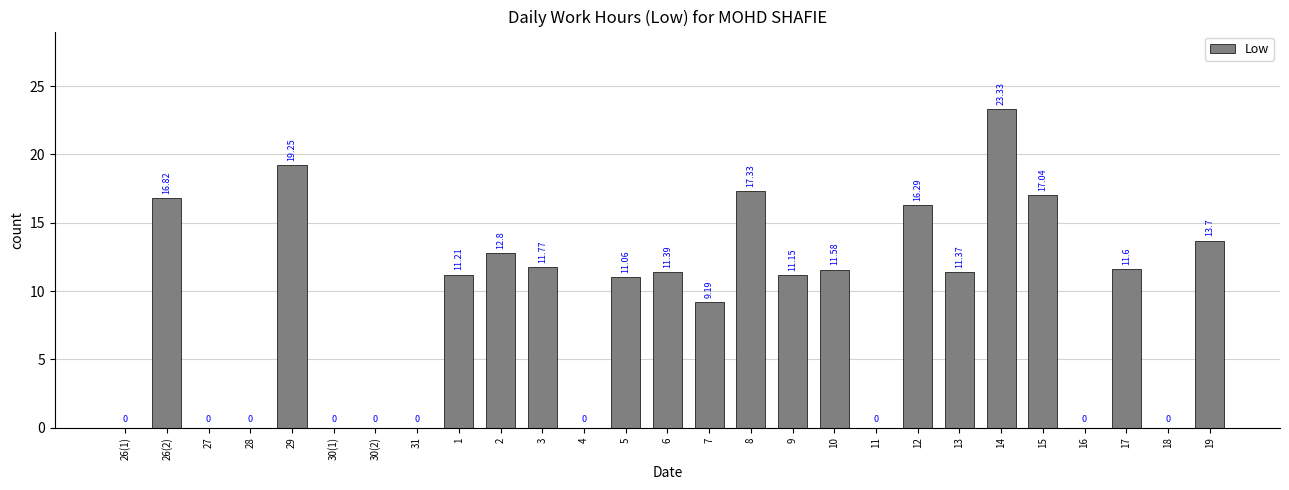

What is the sum of all values?

236.9